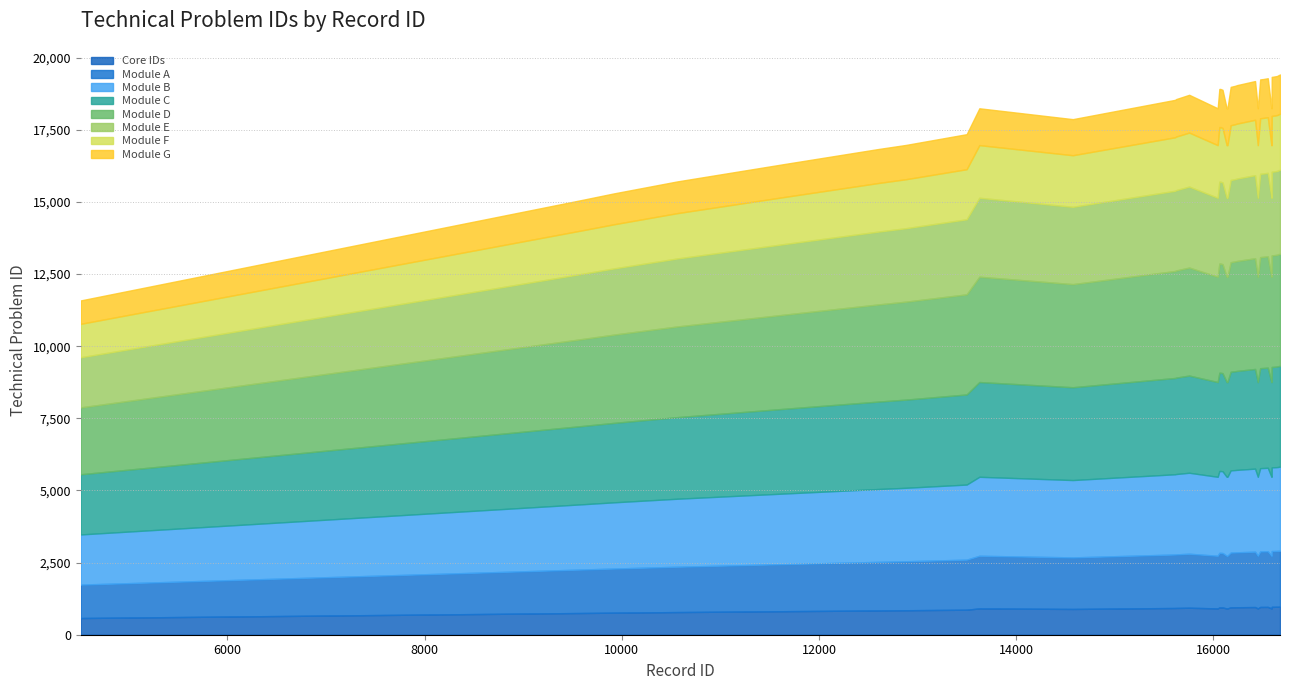

Between 16667 and 16175, which is larger?

16667